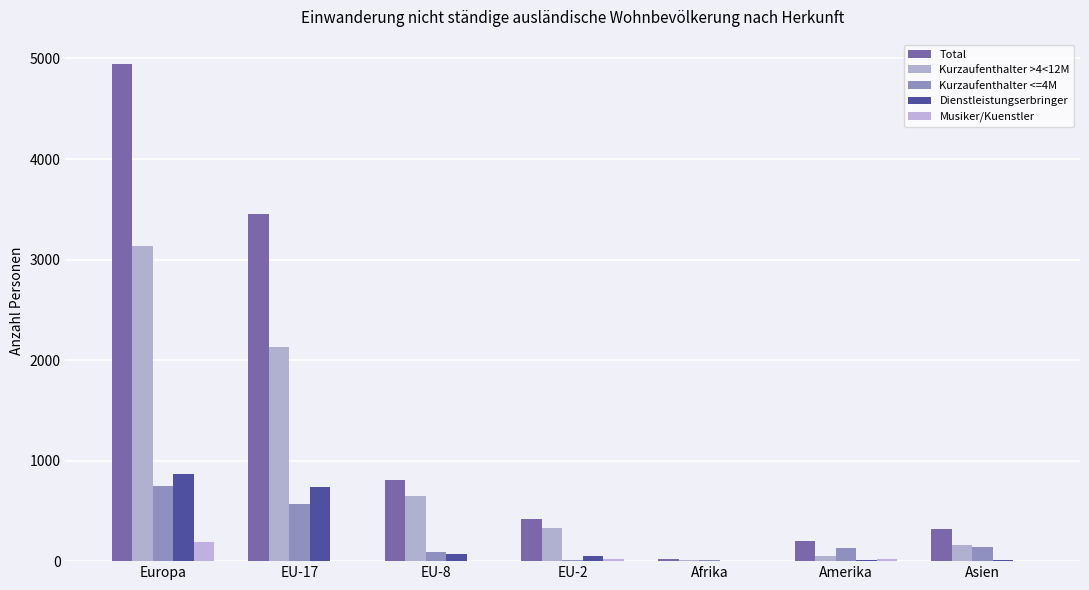

The value of Musiker/Kuenstler at Europa is 299. True or false?

False